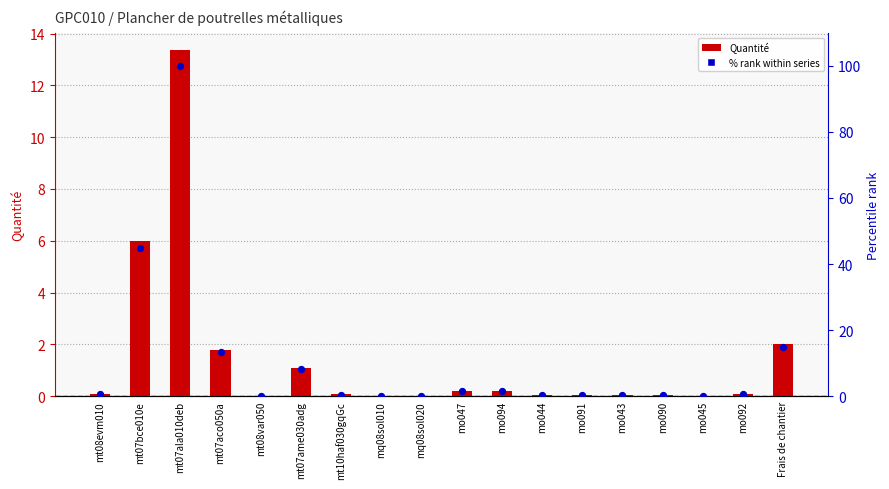

Is the value of % rank within series at mt08evm010 greater than the value of Quantité at mo044?

Yes